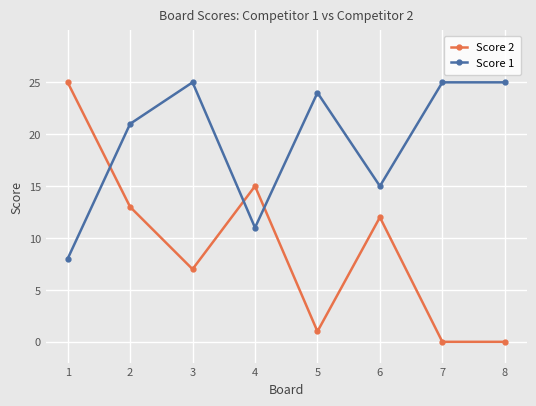

True or false: Score 2 and Score 1 intersect in this chart.

True